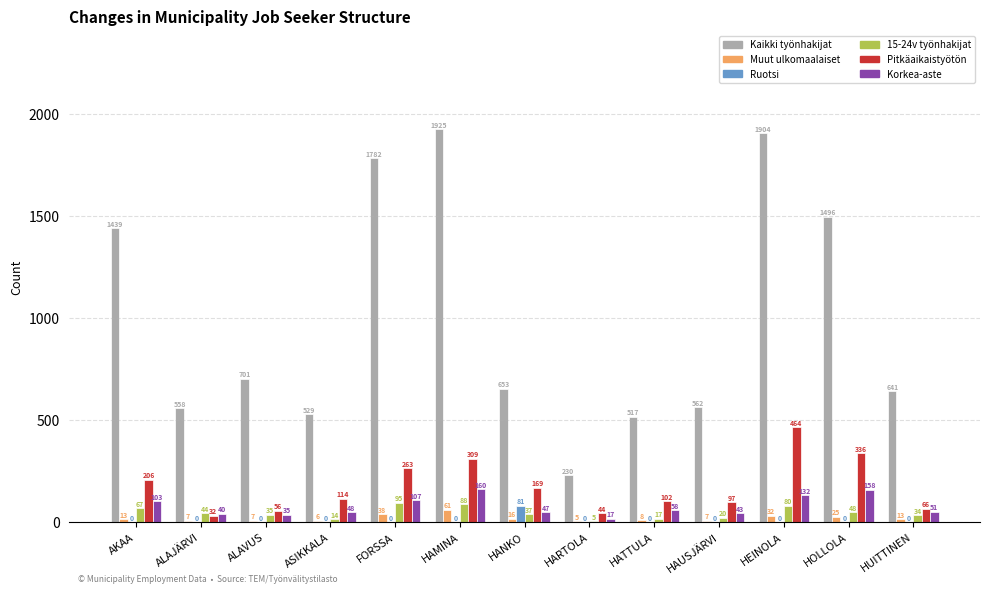

Between ALAVUS and HEINOLA, which series saw the biggest shift?

Kaikki työnhakijat